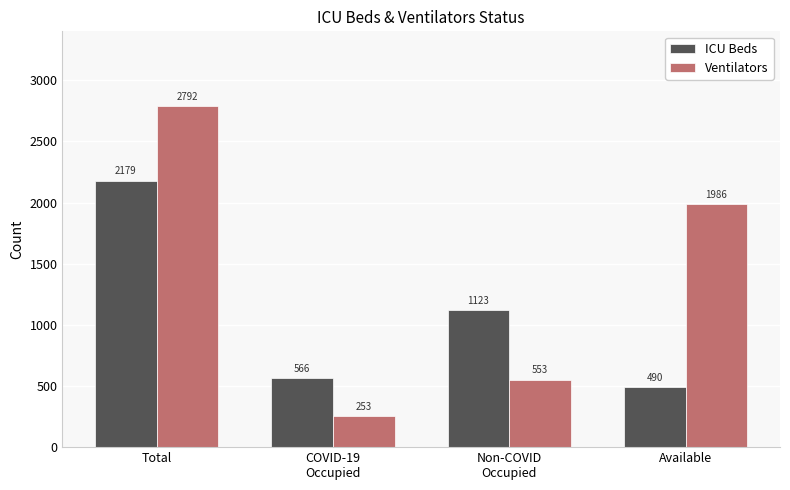

Are the bars grouped side by side (vs. stacked)?

Yes